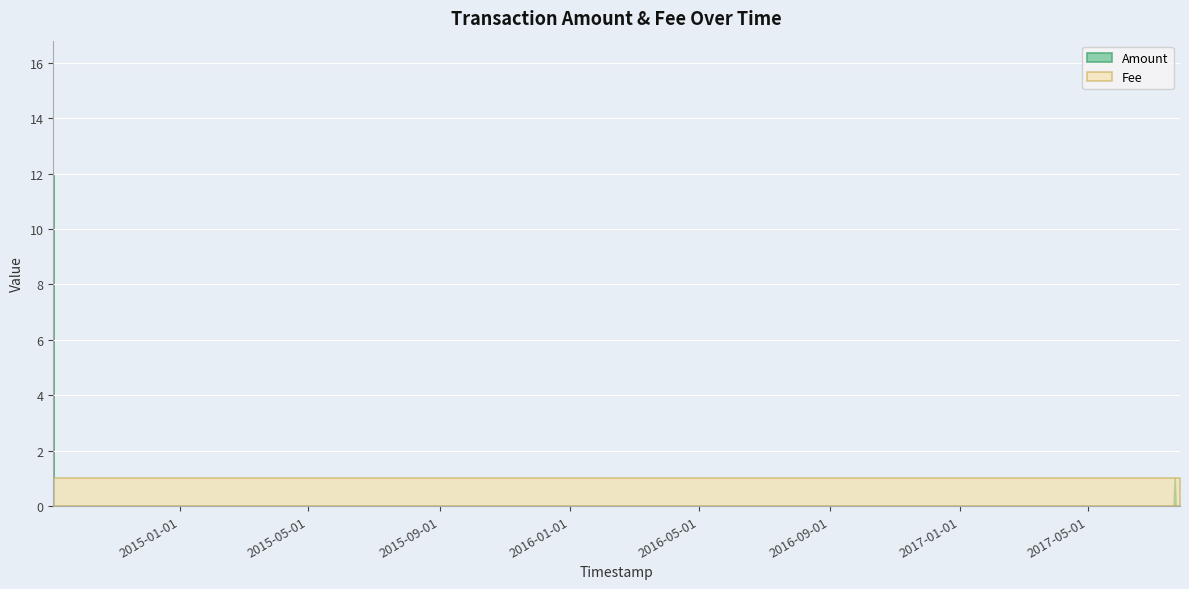

Reading right to left, what are all the values shown in this chart?

Amount: 0	0	0	0	0	0	1	0	0	12
Fee: 1	1	1	1	1	1	1	1	1	1